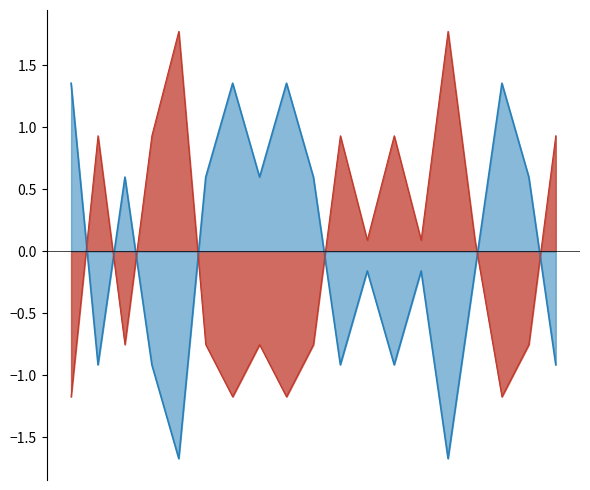

In Secchi Meters, how many points are lower than both neighbors (excluding endpoints)?

6